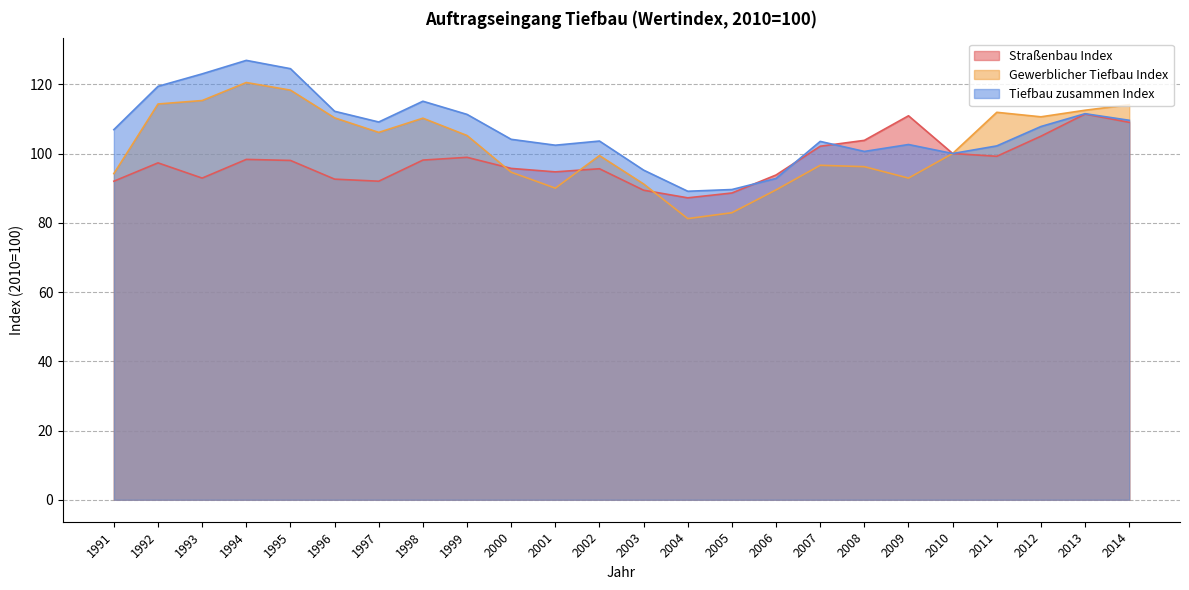

How many lines are shown in the chart?

3